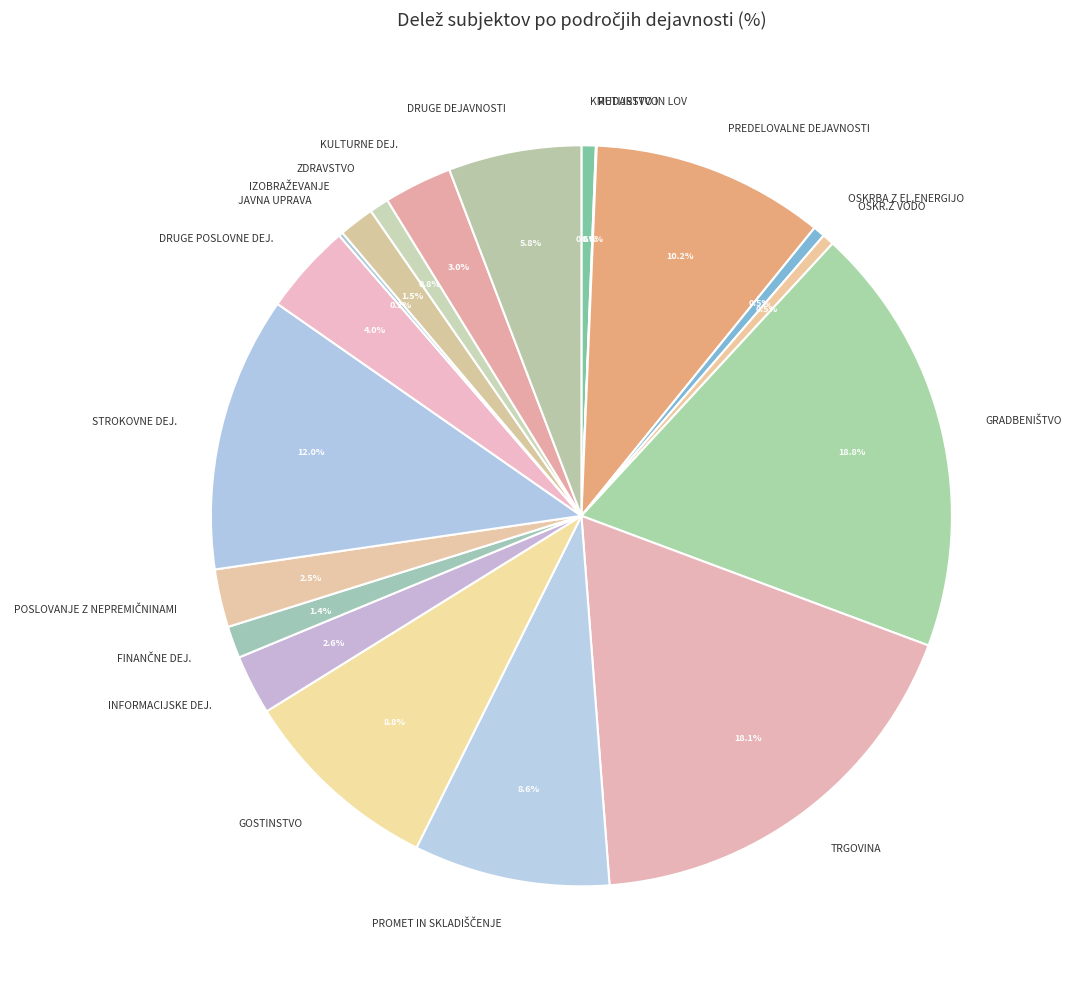

Does GOSTINSTVO represent more than half of the total?

No